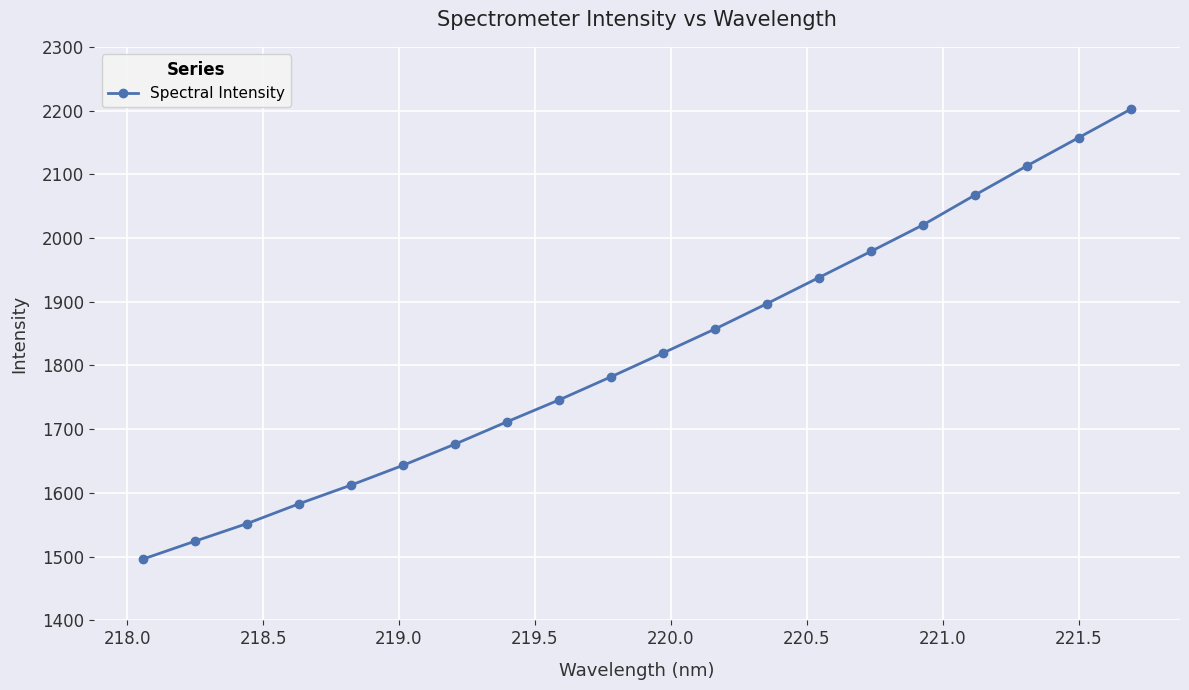

Reading left to right, list all the values displayed in this chart.

1496.3	1524.4	1552.0	1583.1	1612.4	1643.4	1676.7	1711.8	1746.0	1782.3	1819.6	1857.3	1897.1	1938.0	1979.0	2020.5	2067.3	2113.1	2157.5	2202.0